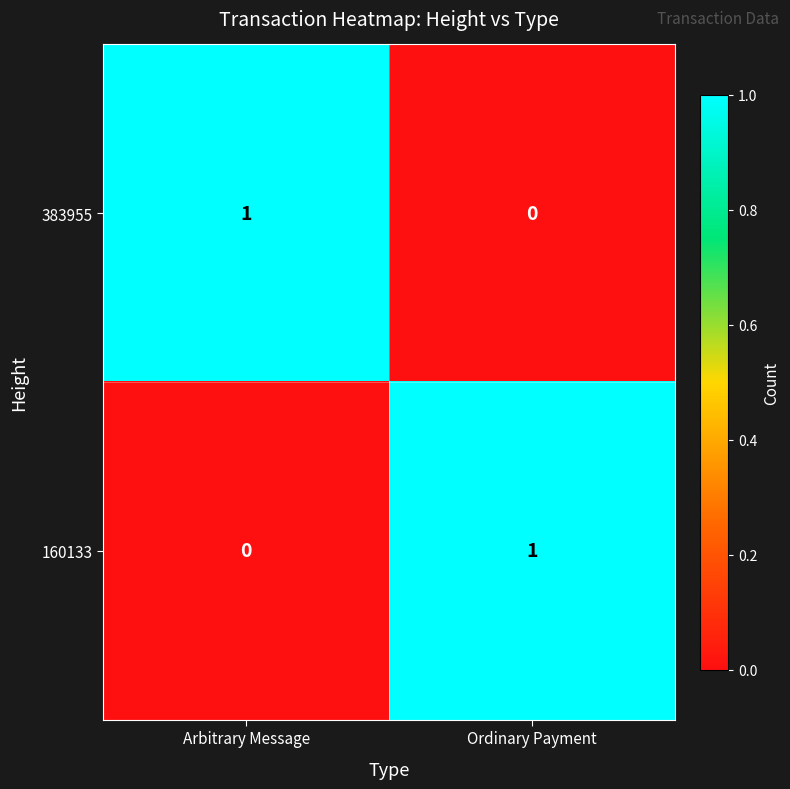

Is the value of 160133 at Arbitrary Message greater than the value of 383955 at Arbitrary Message?

No